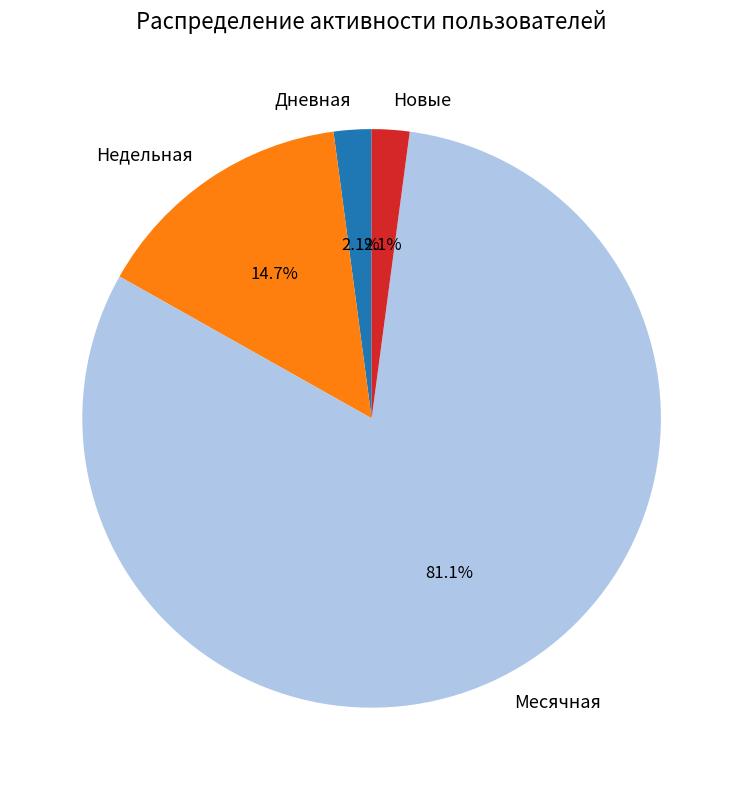

Is there a majority slice in this chart?

Yes